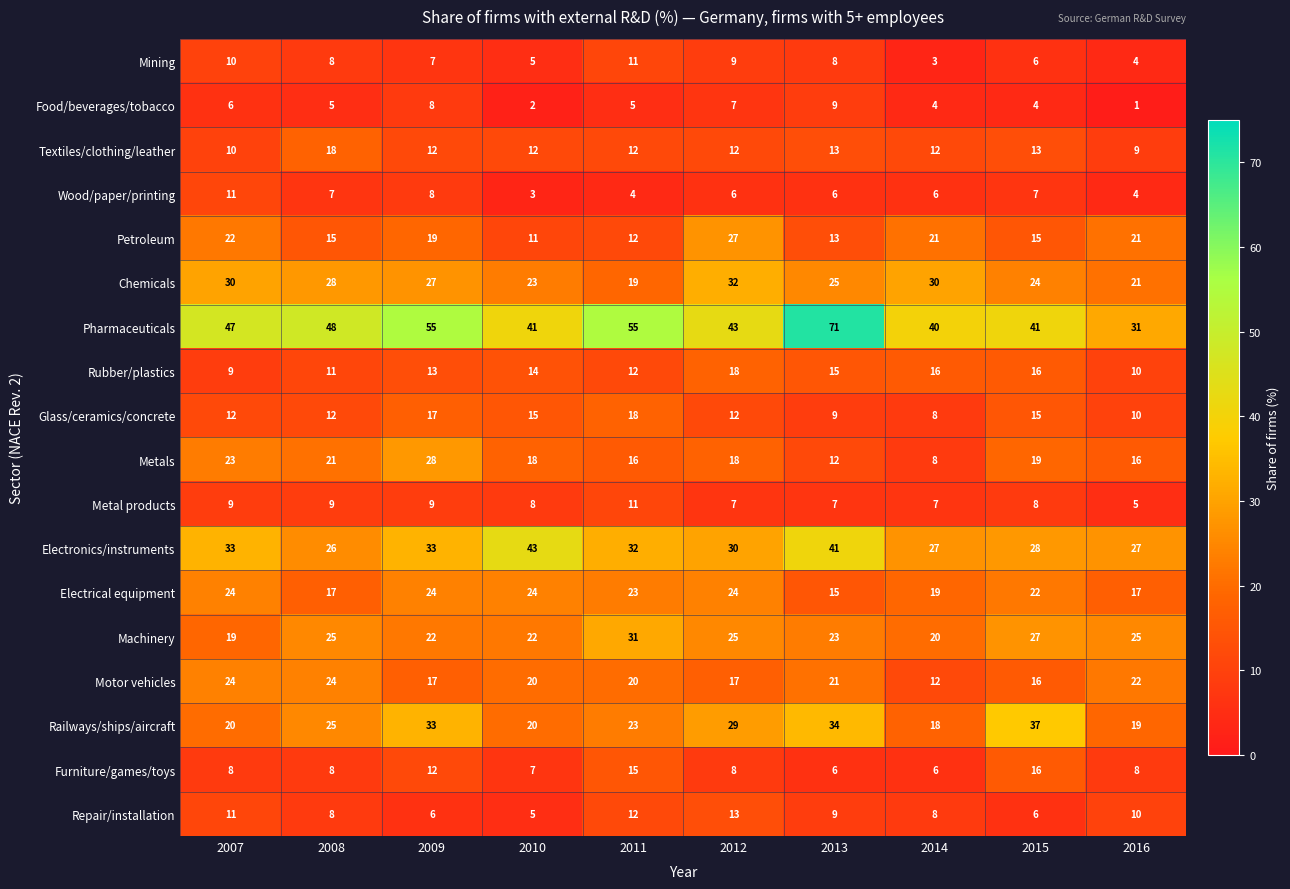

What is the greatest value displayed?

71